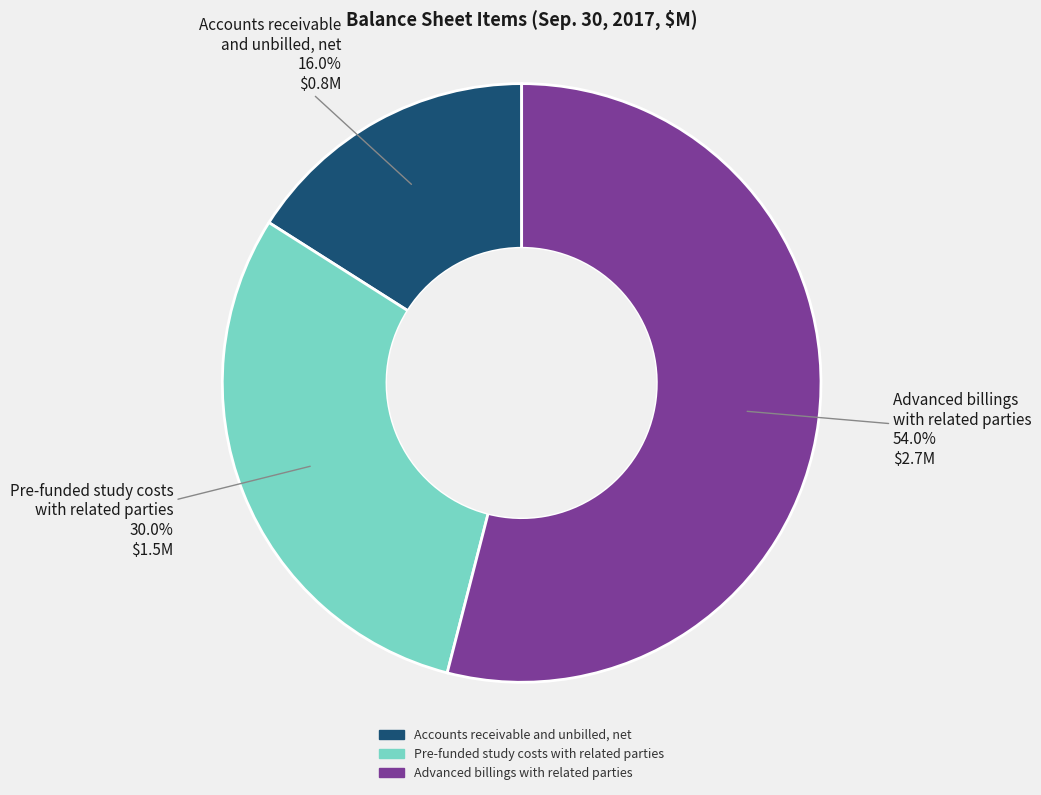

What is the majority slice?

Advanced billings with related parties